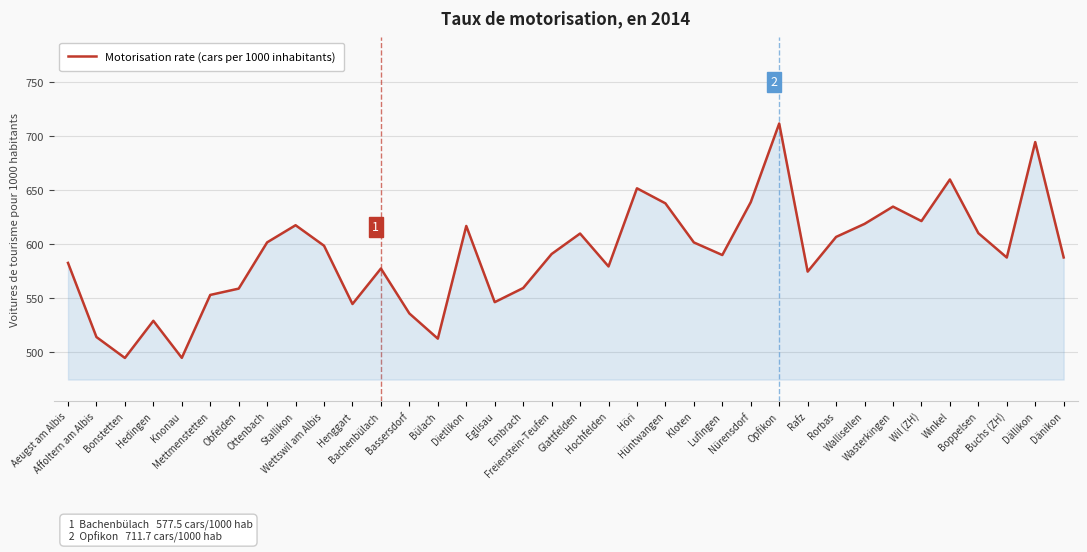

What is the difference between the maximum and minimum values?

217.0